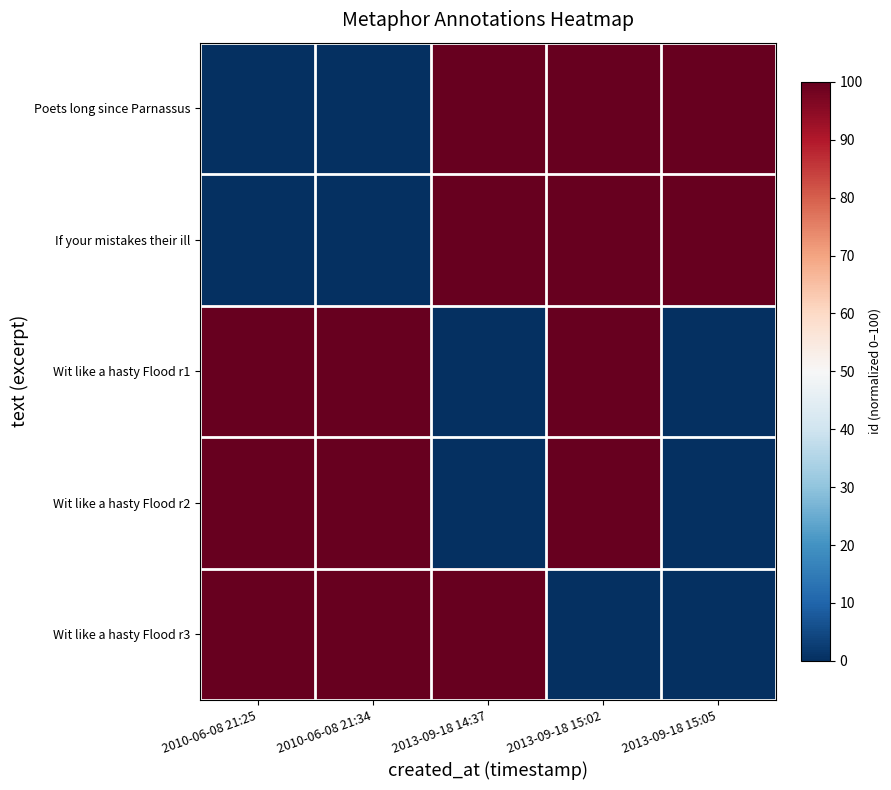

Between 2010-06-08 21:34 and 2013-09-18 15:05, which series saw the biggest shift?

Poets long since Parnassus